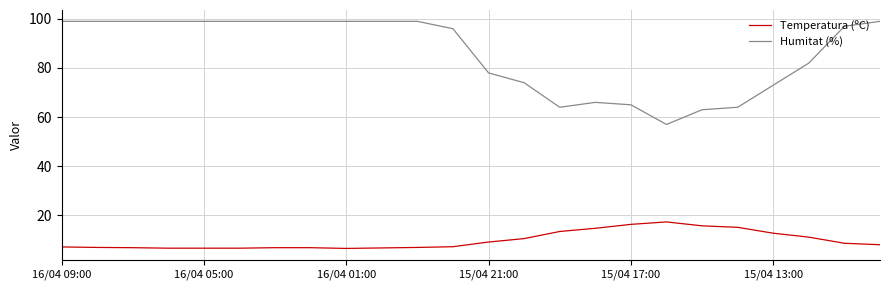

How many lines are shown in the chart?

2